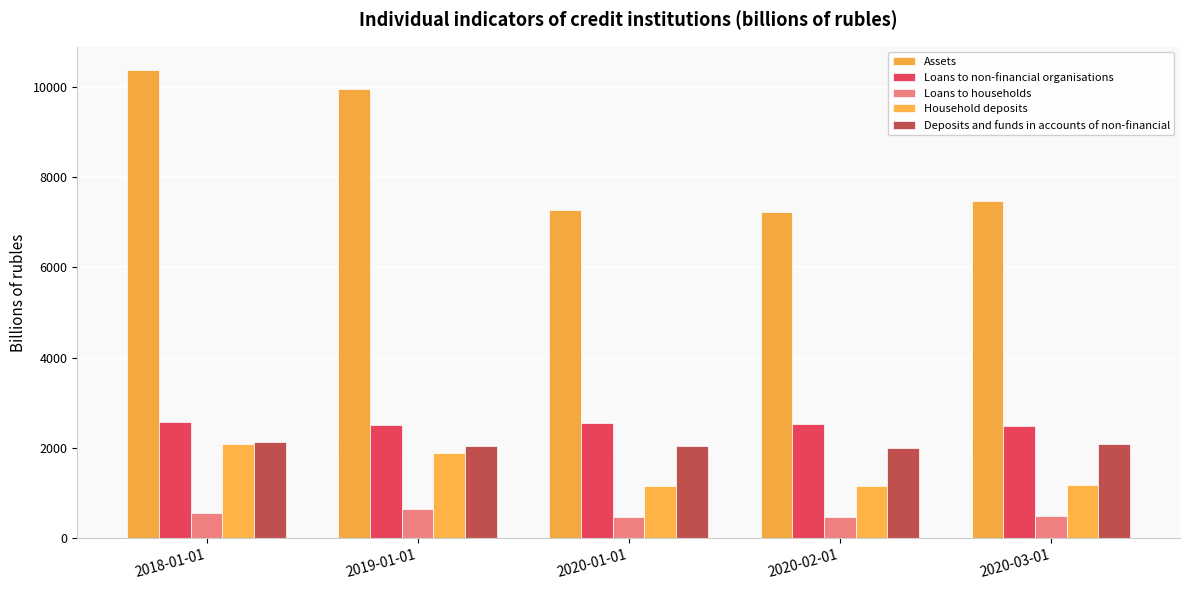

What value does the Household deposits series have at 2020-01-01?

1161.8